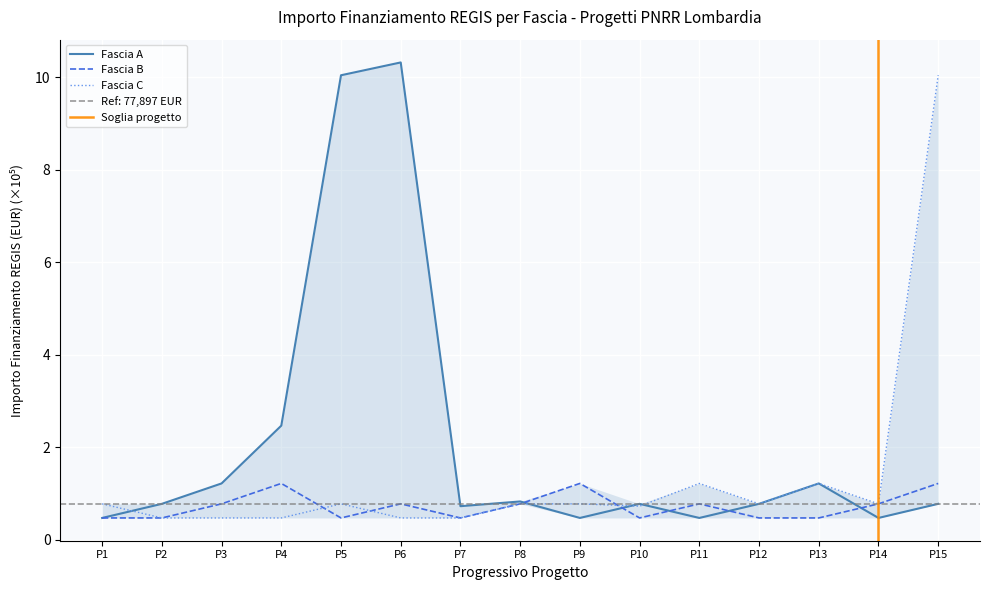

What is the difference between the second highest and second lowest values in the Fascia C series?

0.7